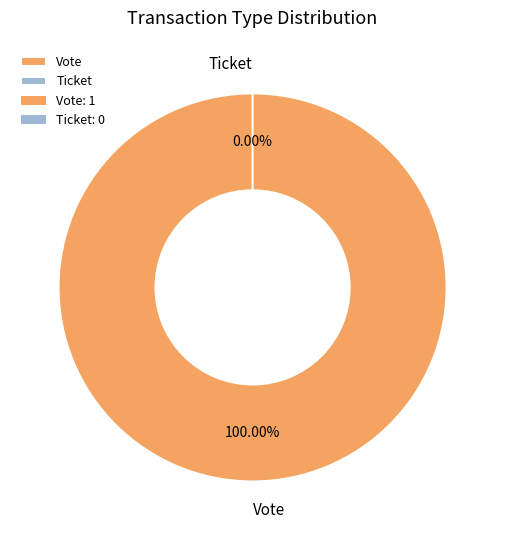

To the nearest percent, what is the difference between the Ticket and Vote slice percentages?

100%